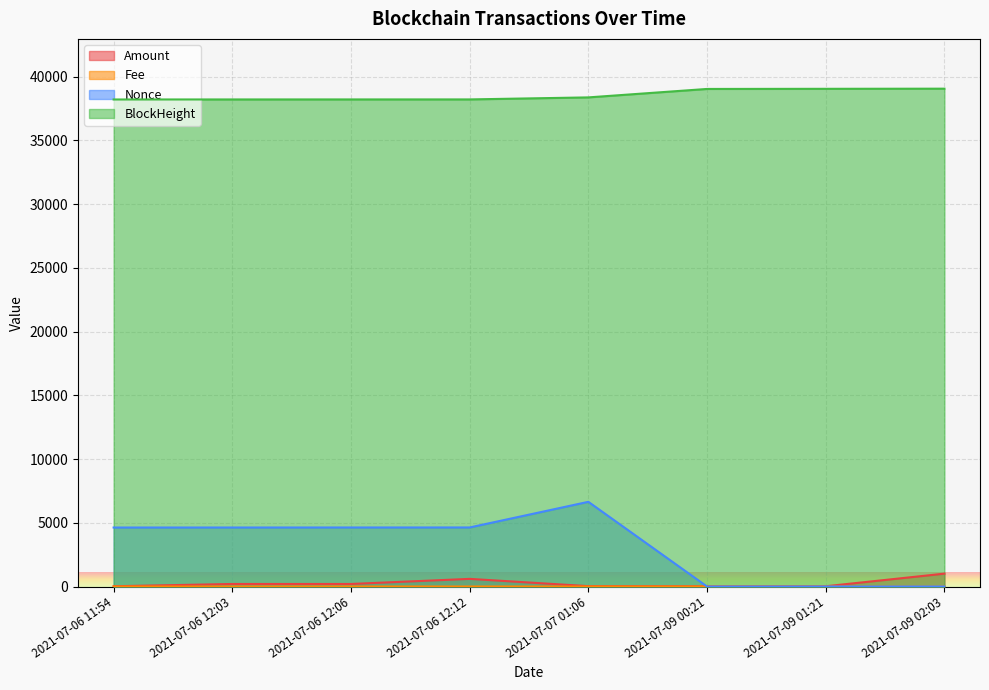

Rank the categories by Amount value from lowest to highest.

2021-07-09 00:21, 2021-07-06 11:54, 2021-07-09 01:21, 2021-07-07 01:06, 2021-07-06 12:03, 2021-07-06 12:06, 2021-07-06 12:12, 2021-07-09 02:03